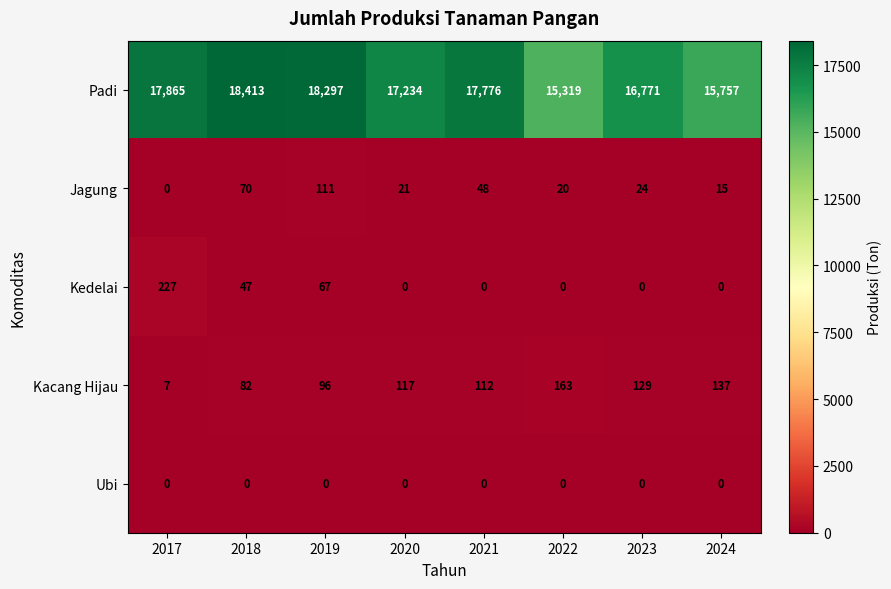

How many data points does each series have?

8